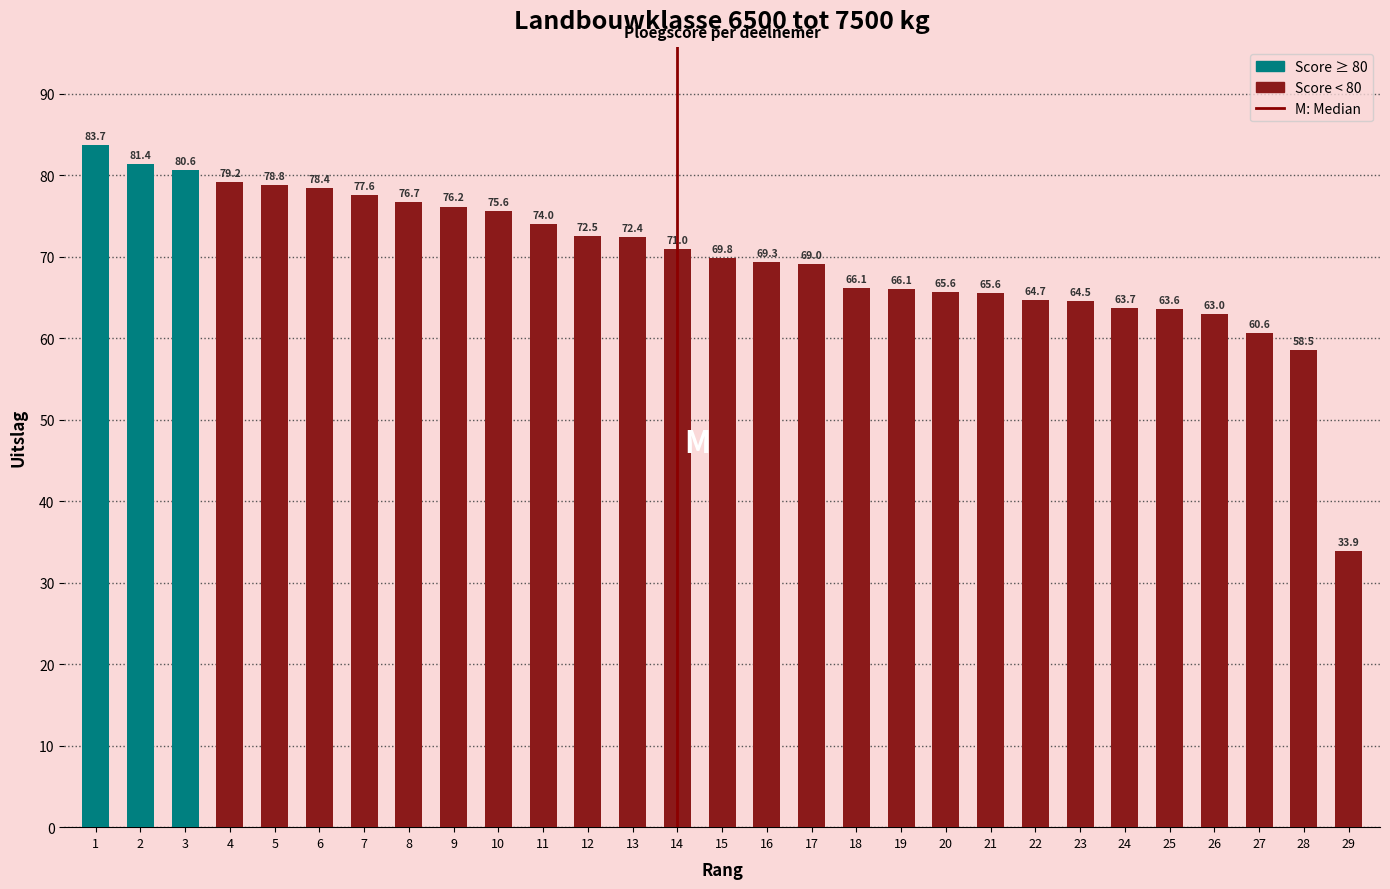

True or false: the data shows 134.1 at 5.

False